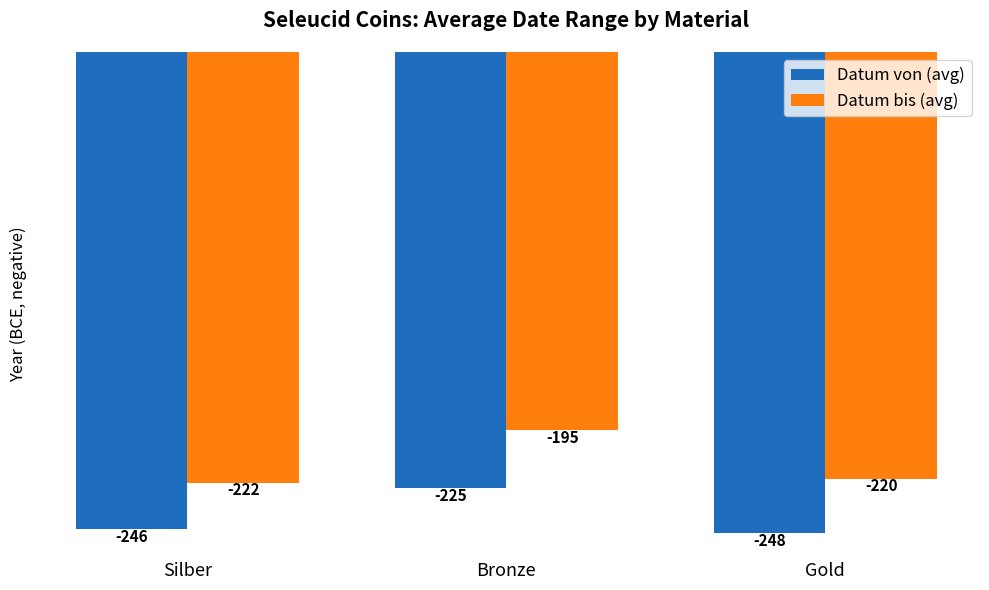

Reading left to right, what are all the values shown in this chart?

Datum von (avg): Silber=-246	Bronze=-225	Gold=-248
Datum bis (avg): Silber=-222	Bronze=-195	Gold=-220